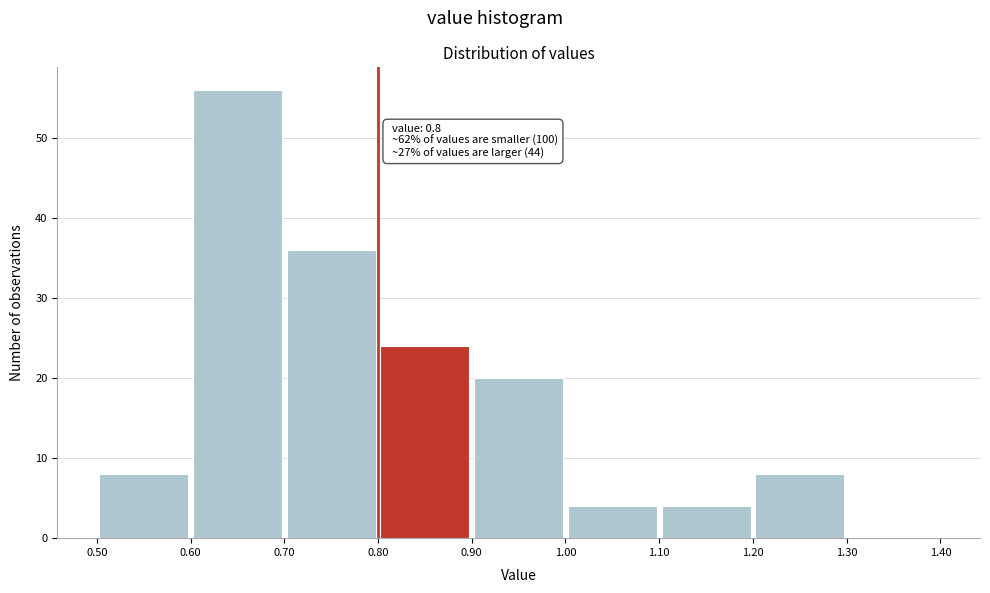

Which range on the x-axis has the tallest bar?

0.60 to 0.70